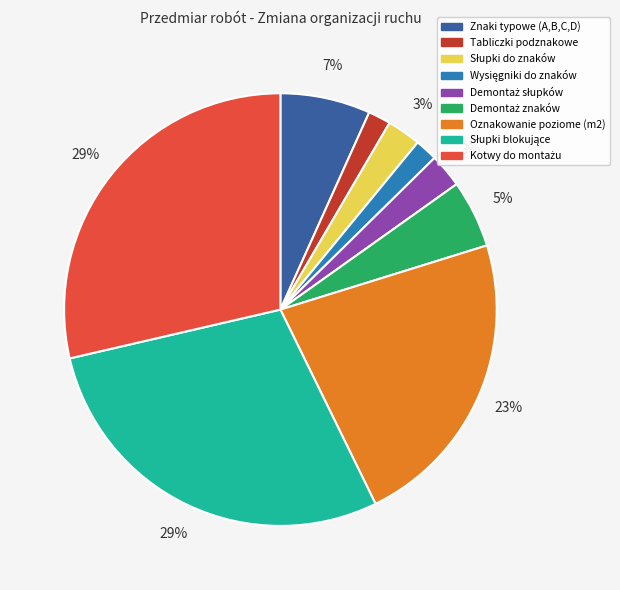

Does Oznakowanie poziome (m2) account for over 50% of the chart?

No